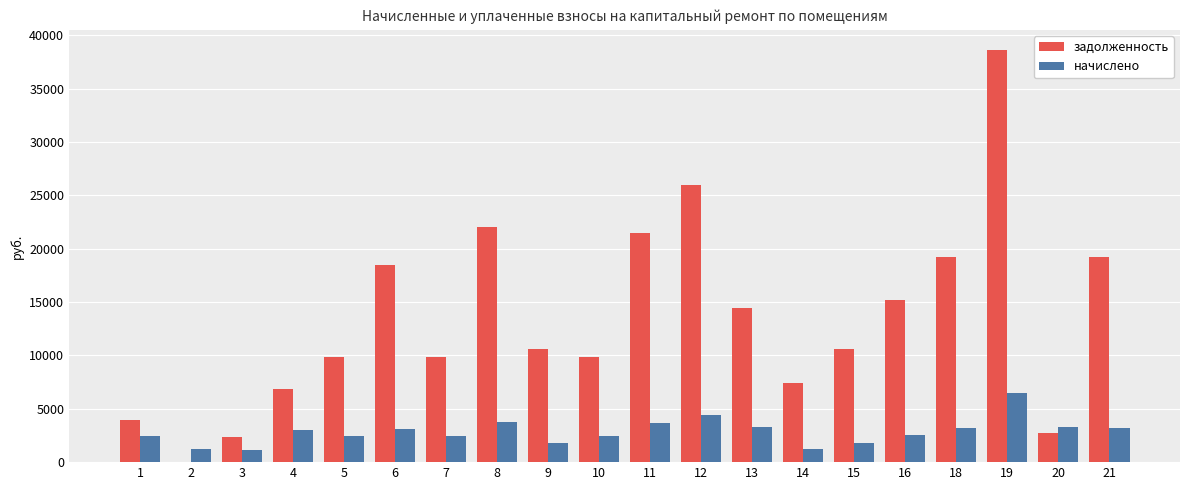

Which series has the largest range (max minus min)?

задолженность